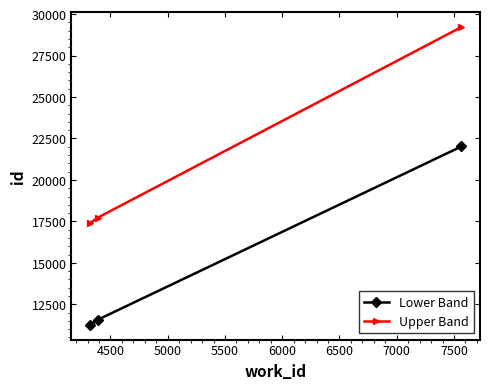

Count the number of categories in the chart.

3